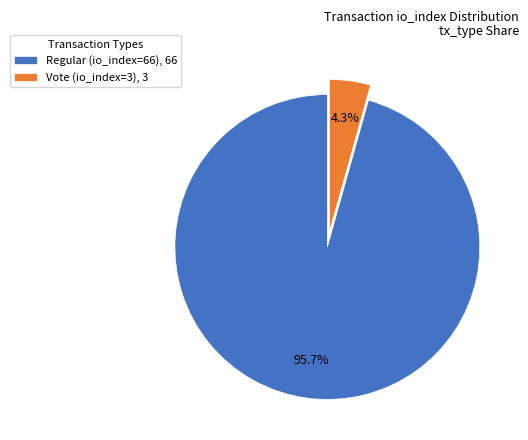

How many segments does this pie chart have?

2